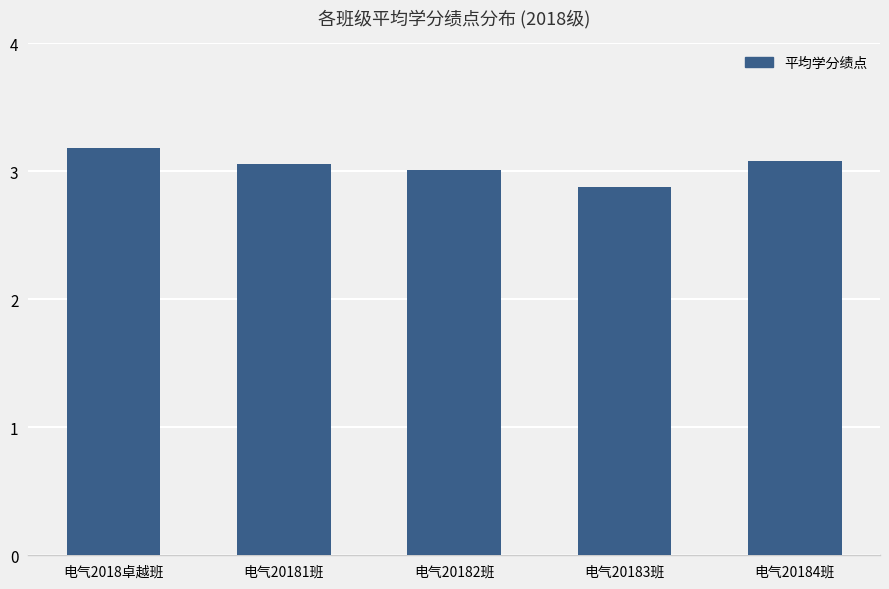

Between 电气20184班 and 电气20183班, which is larger?

电气20184班